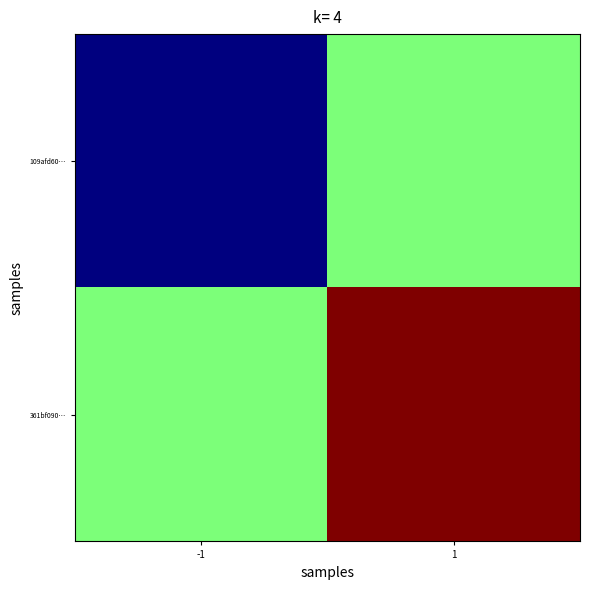

Which series has the widest spread of values?

109afd60…